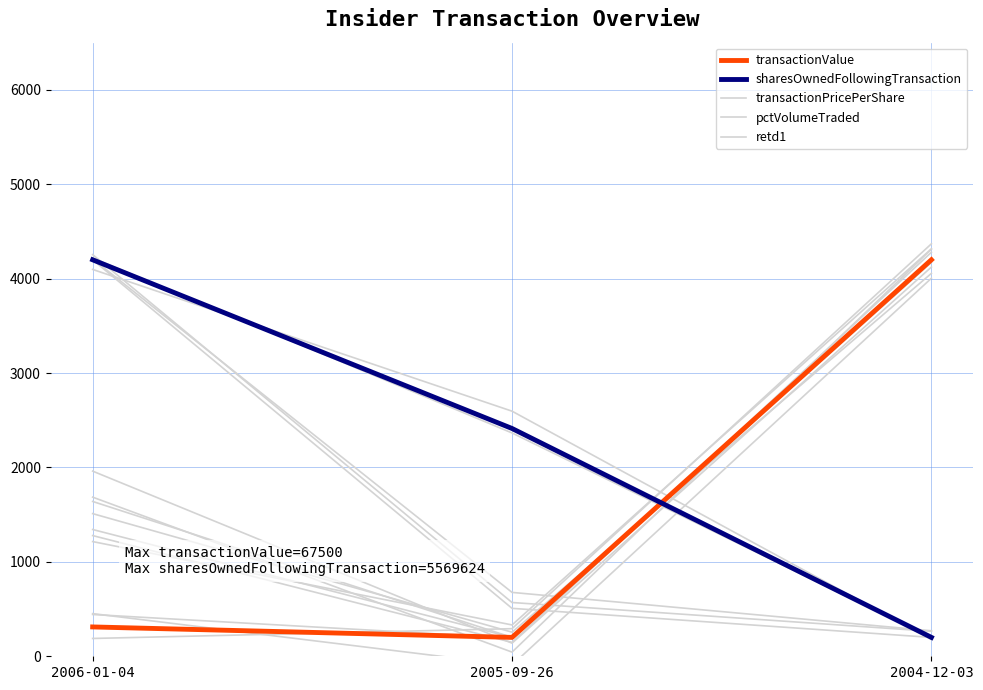

Is the value of transactionValue at 2006-01-04 greater than the value of transactionPricePerShare at 2004-12-03?

No